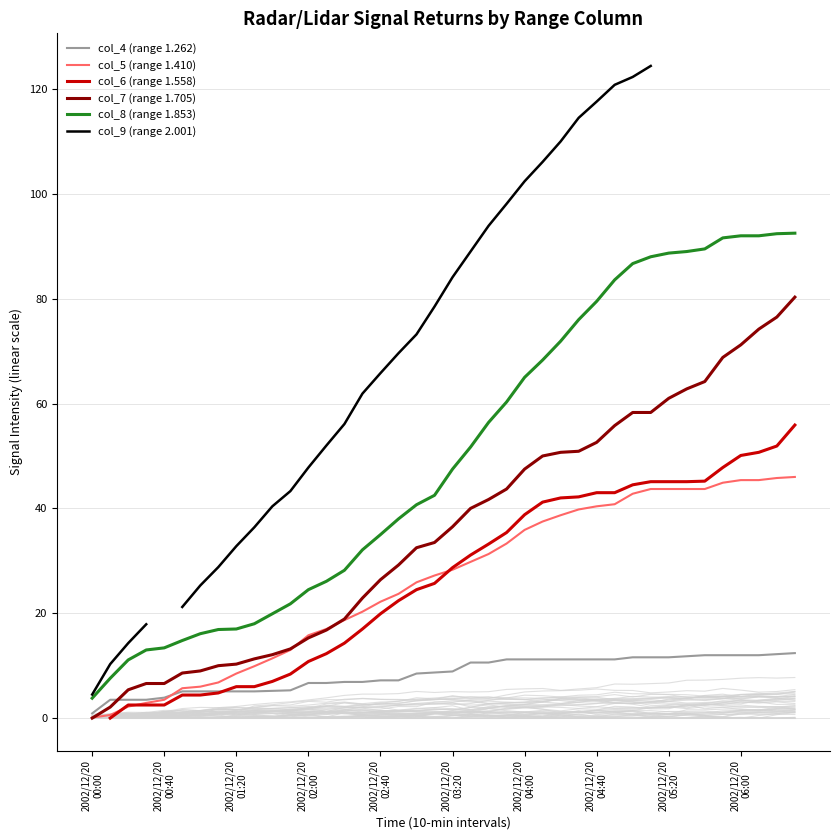

The value of col_6 (range 1.558) at 21 is 15.4. True or false?

False